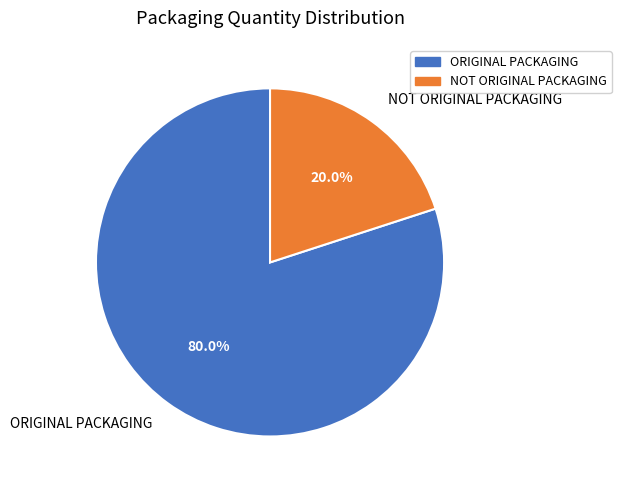

What is the total percentage of ORIGINAL PACKAGING and NOT ORIGINAL PACKAGING?

100.0%